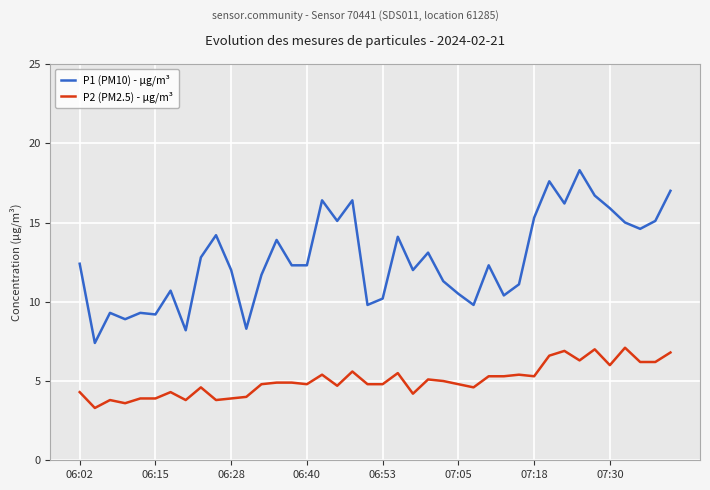

What is the smallest value displayed?

3.3